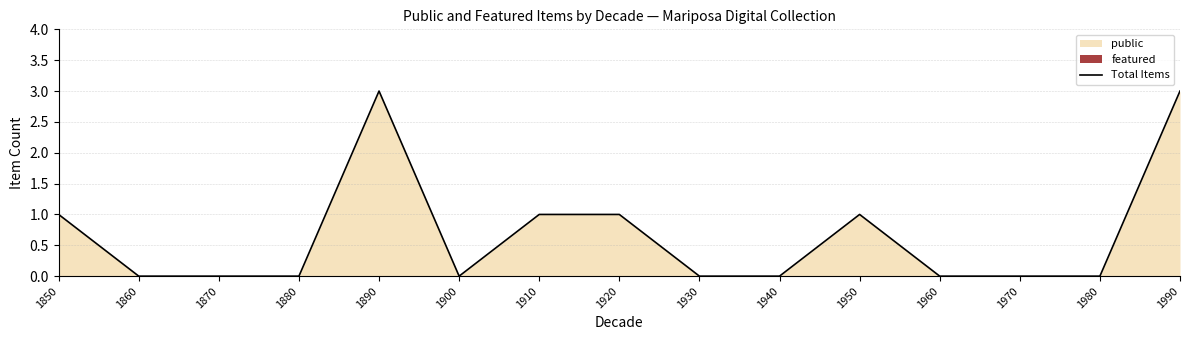

Reading right to left, transcribe all the data shown in this chart.

1990=3	1980=0	1970=0	1960=0	1950=1	1940=0	1930=0	1920=1	1910=1	1900=0	1890=3	1880=0	1870=0	1860=0	1850=1